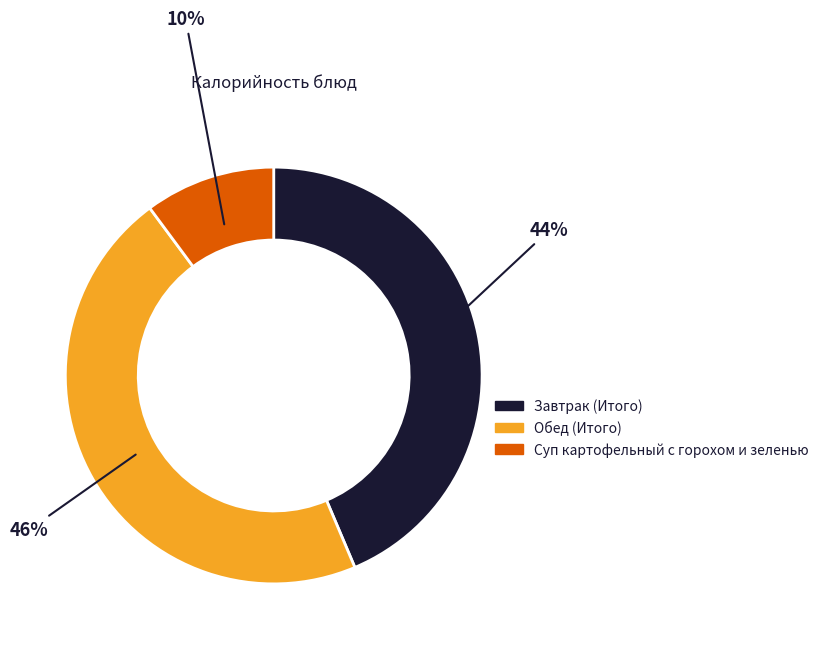

To the nearest percent, what is the combined percentage of Завтрак (Итого) and Обед (Итого)?

90%